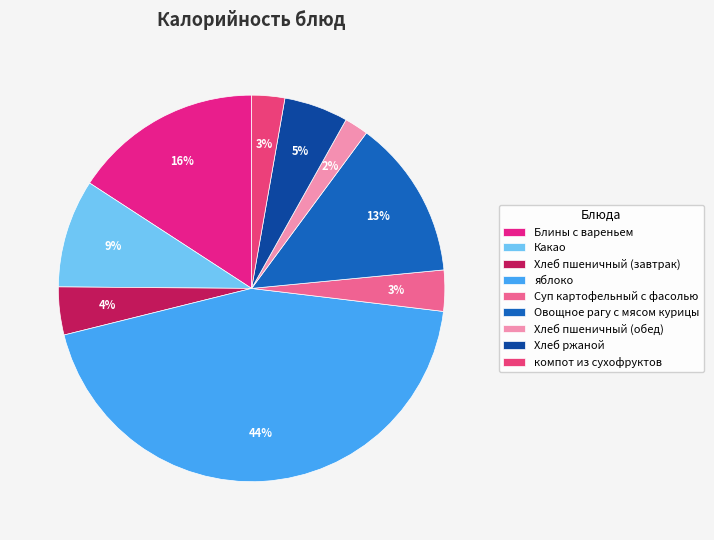

Combined, what portion of the pie is Хлеб пшеничный (завтрак) and Хлеб пшеничный (обед)?

6.0%